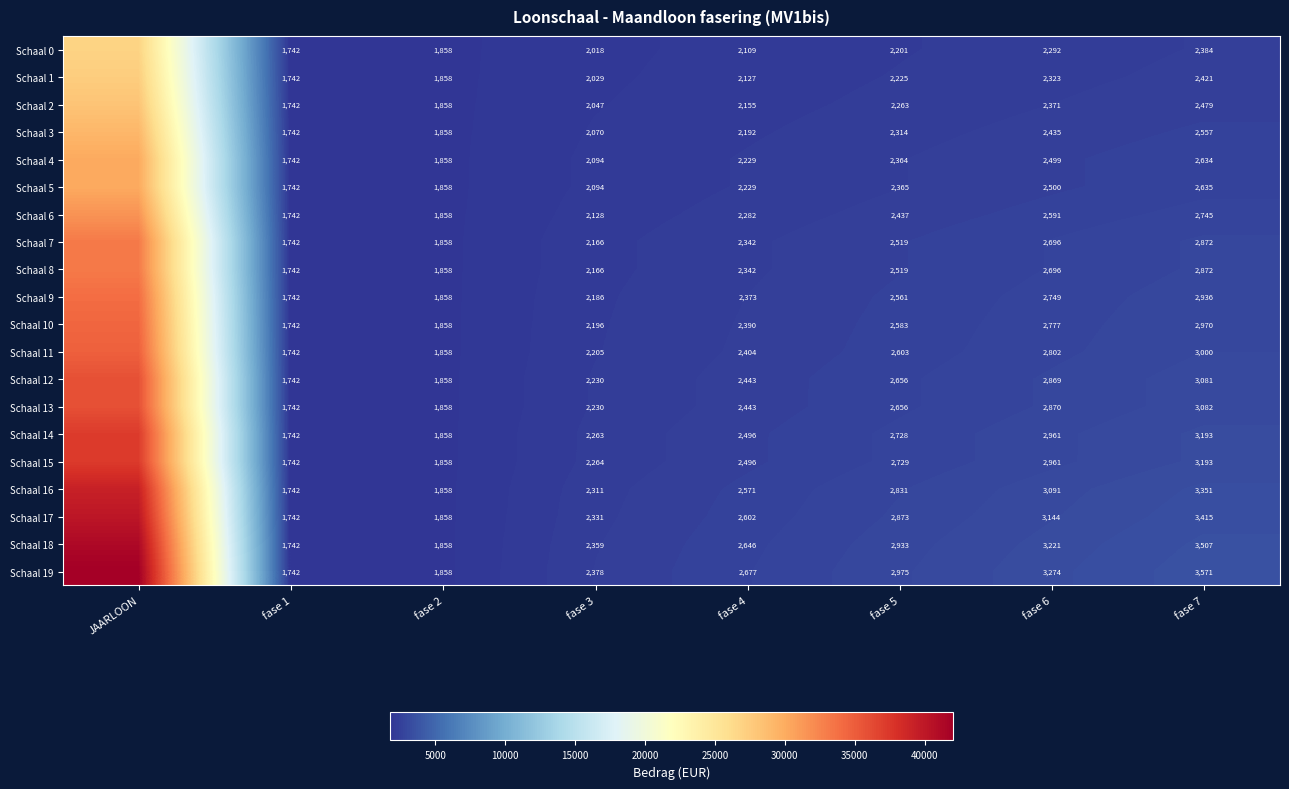

Is the value of Schaal 2 at fase 7 greater than the value of Schaal 1 at fase 6?

Yes